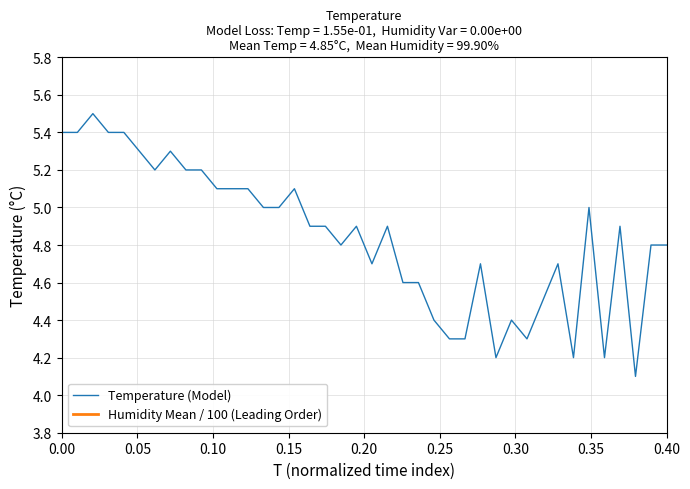

Is it true that the value at 01:04 is 6.8?

False